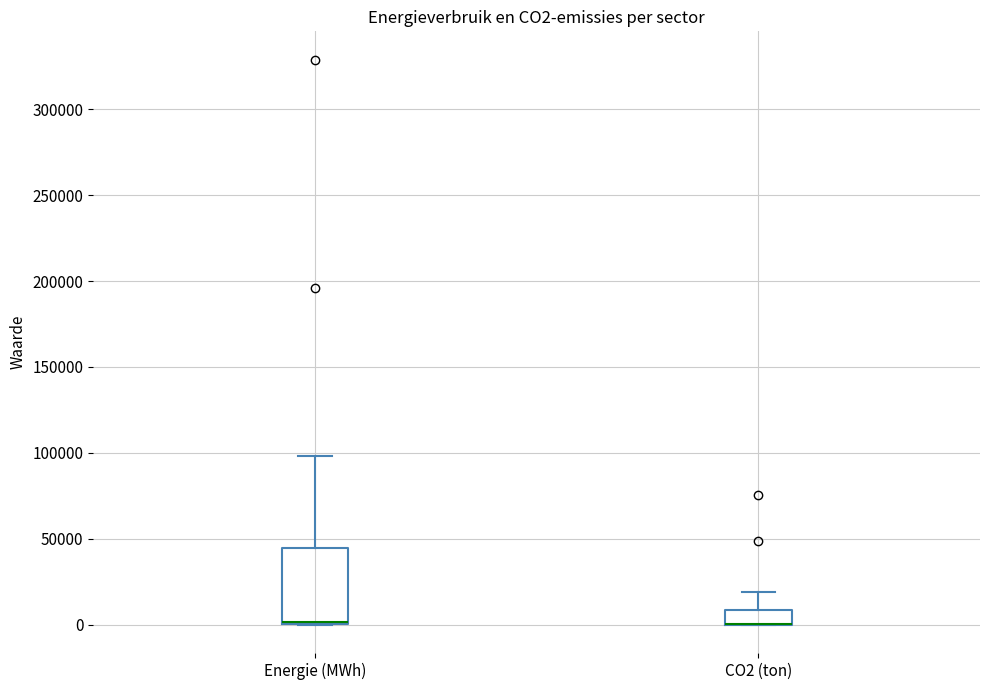

Reading left to right, transcribe this box plot: for each box, give where its median line is, the range the box spans, and where its two whiskers end, as read against the y-axis. The values are not printed on the chart, so give them approximately, as read against the axis.

Energie (MWh): median 0 (just above the box's lower edge), box 0 to 45000, whiskers 0 to 100000
CO2 (ton): median 0 (drawn on the box's lower edge), box 0 to 10000, whiskers 0 to 20000